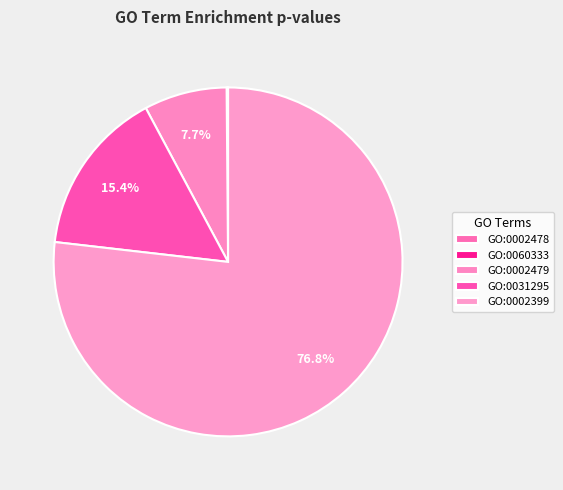

The GO:0002478 slice represents 1% of the pie. True or false?

False